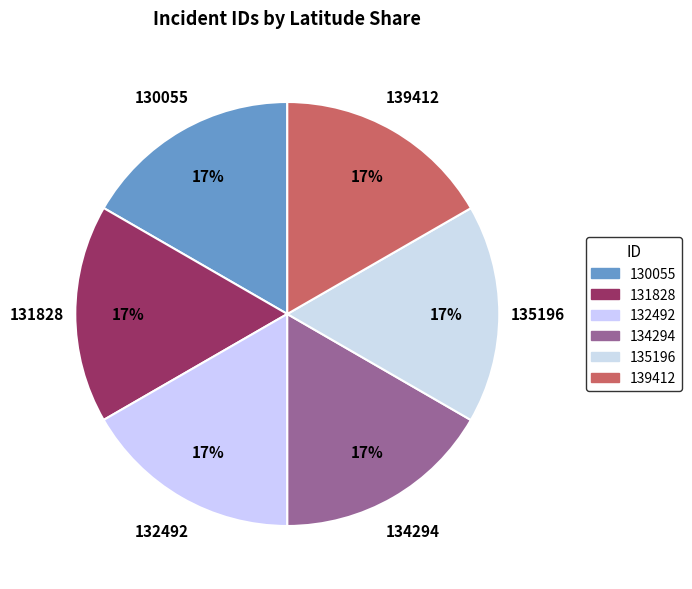

To the nearest percent, what portion does 135196 represent?

17%